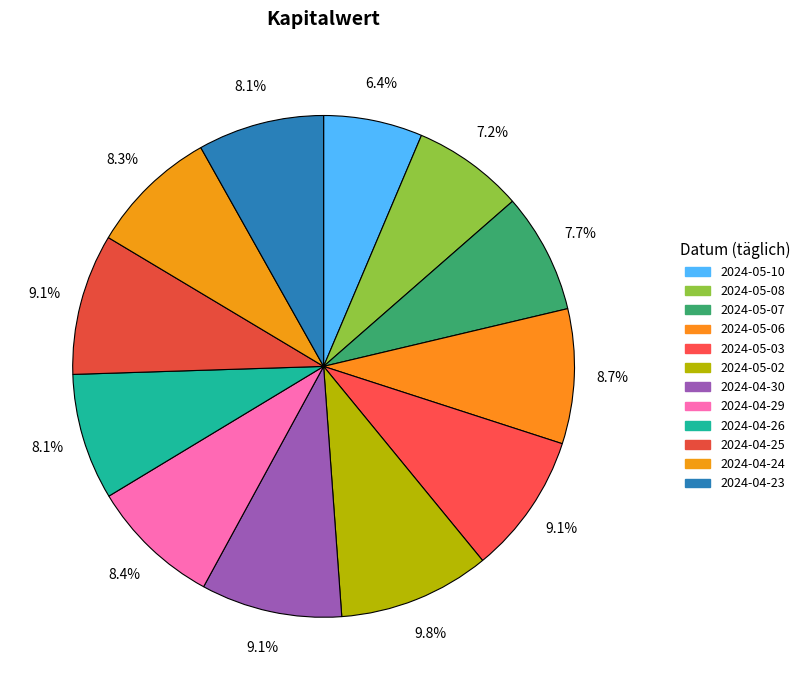

Combined, what portion of the pie is 2024-05-06 and 2024-05-03?

17.8%